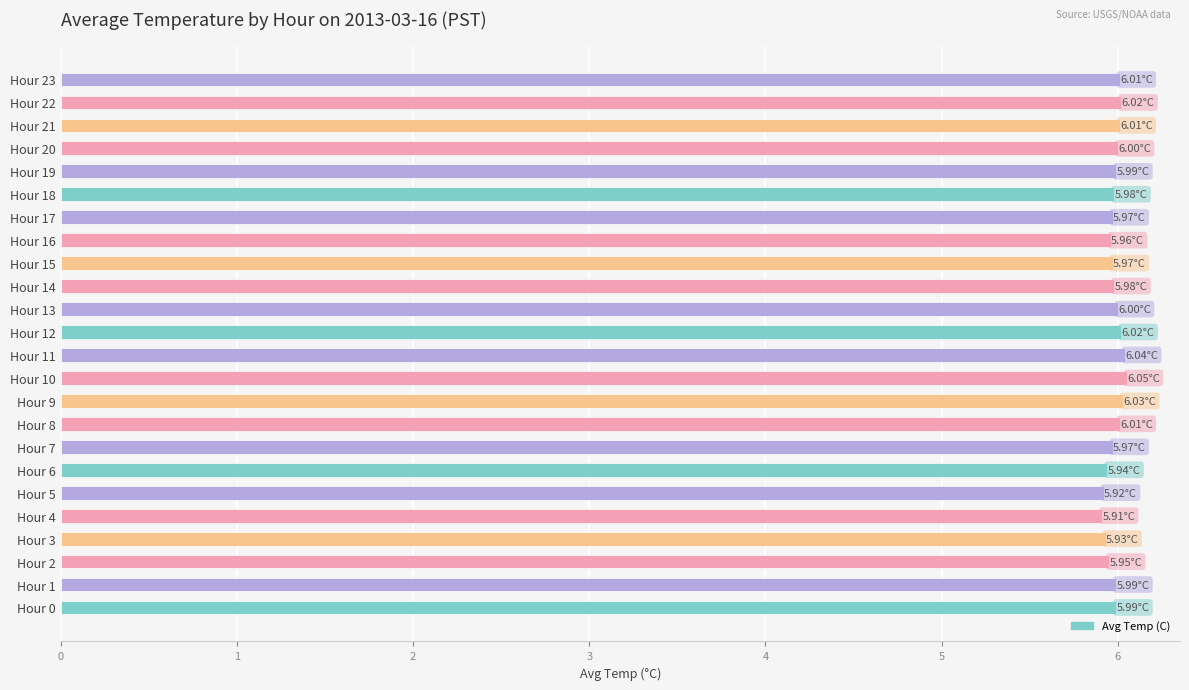

What is the average value?

6.0